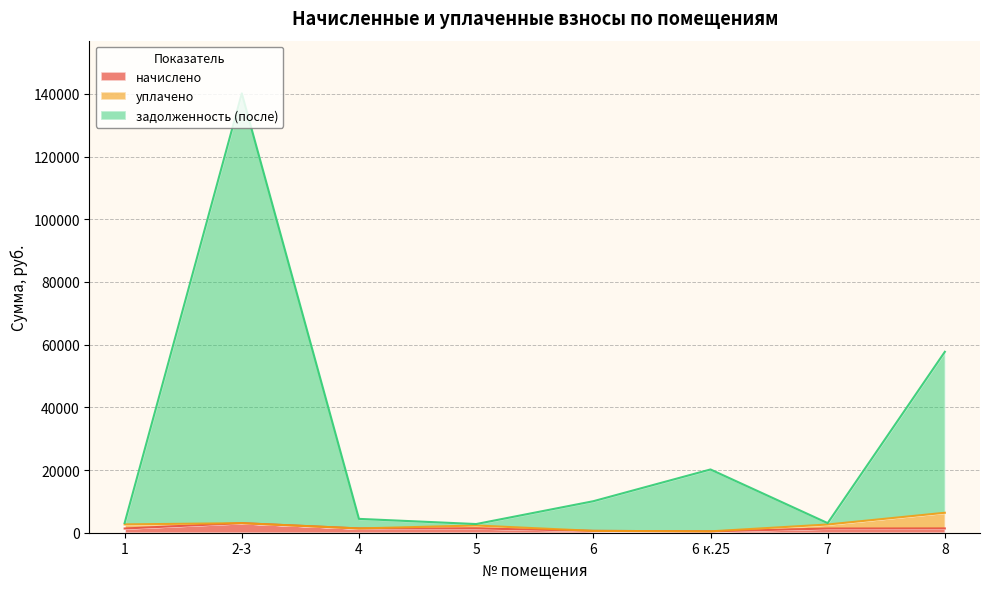

At which category is the sum across all series the highest?

2-3